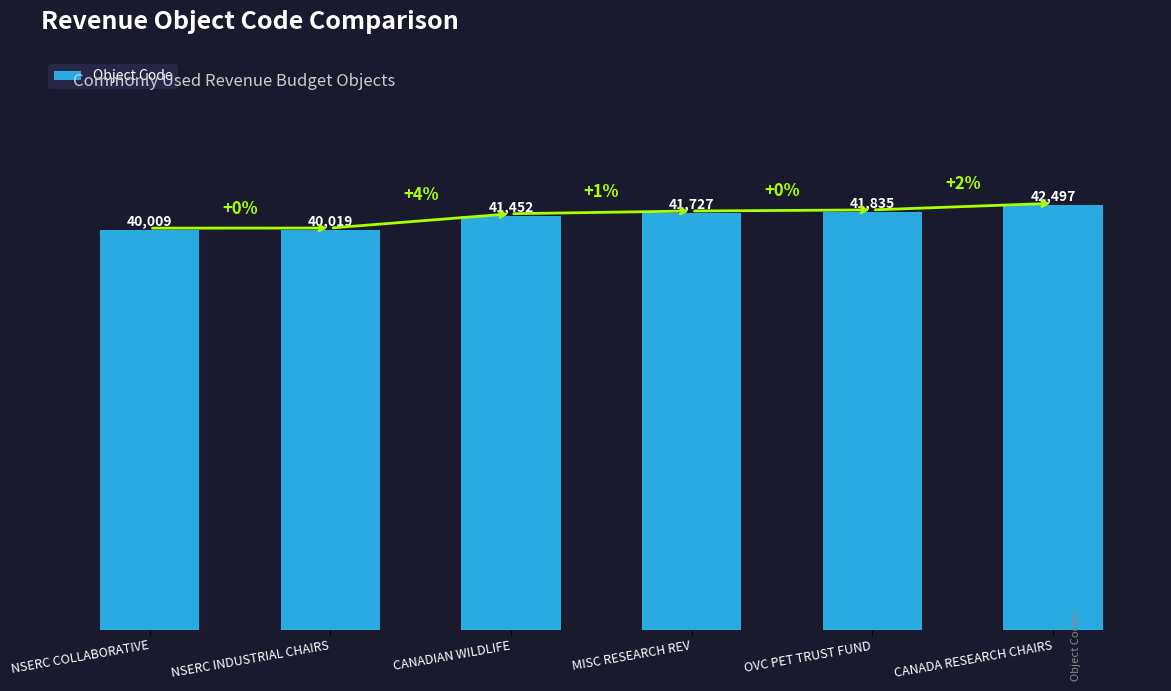

Which has a higher value, CANADIAN WILDLIFE or NSERC COLLABORATIVE?

CANADIAN WILDLIFE